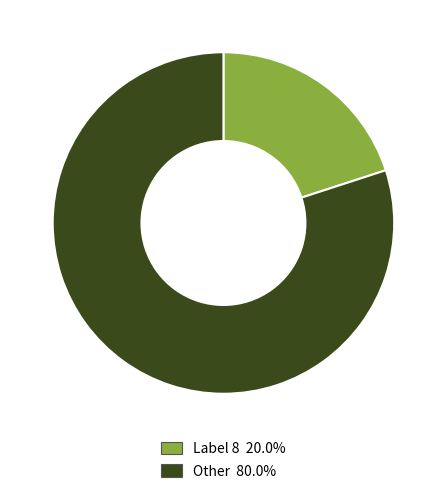

Does any single category account for the majority?

Yes